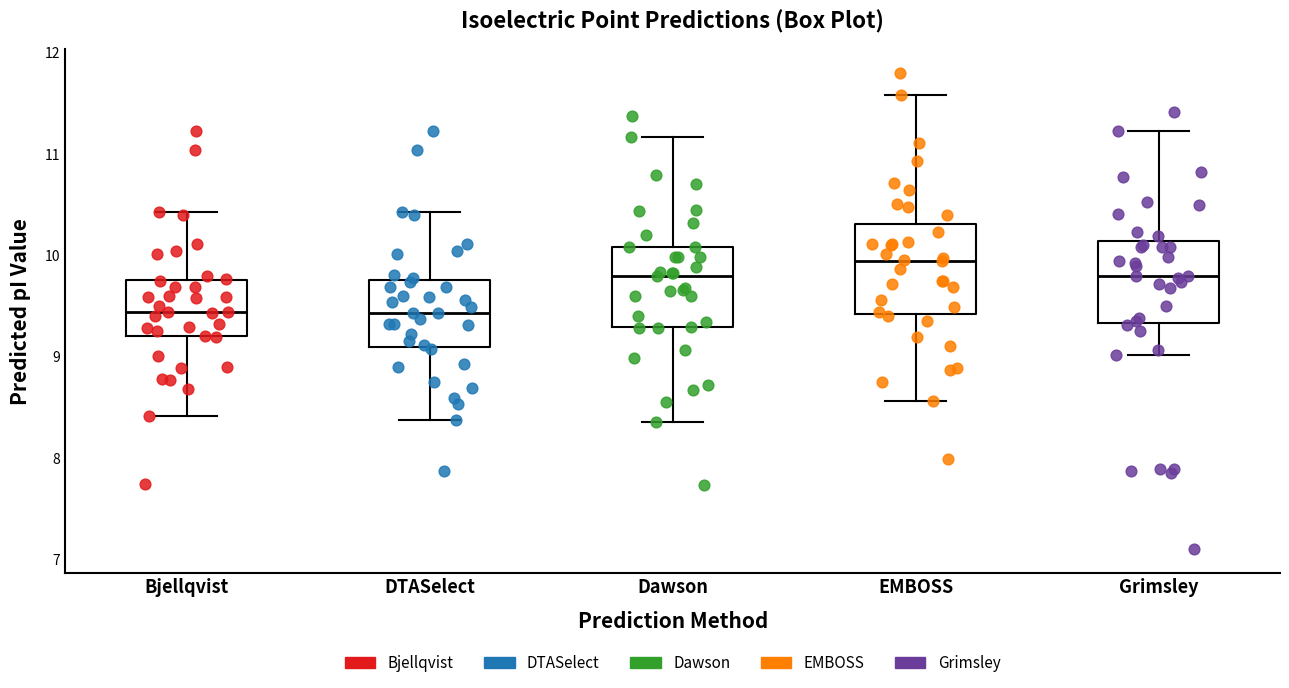

Reading left to right, read every box against the y-axis: the position of its median line, the range the box covers, and the ends of its whiskers. The values are not printed on the chart, so give them approximately, as read against the axis.

Bjellqvist: median 9.4, box 9.2 to 9.8, whiskers 8.4 to 10.4
DTASelect: median 9.4, box 9.1 to 9.8, whiskers 8.4 to 10.4
Dawson: median 9.8, box 9.3 to 10.1, whiskers 8.4 to 11.2
EMBOSS: median 9.9, box 9.4 to 10.3, whiskers 8.6 to 11.6
Grimsley: median 9.8, box 9.3 to 10.1, whiskers 9.0 to 11.2